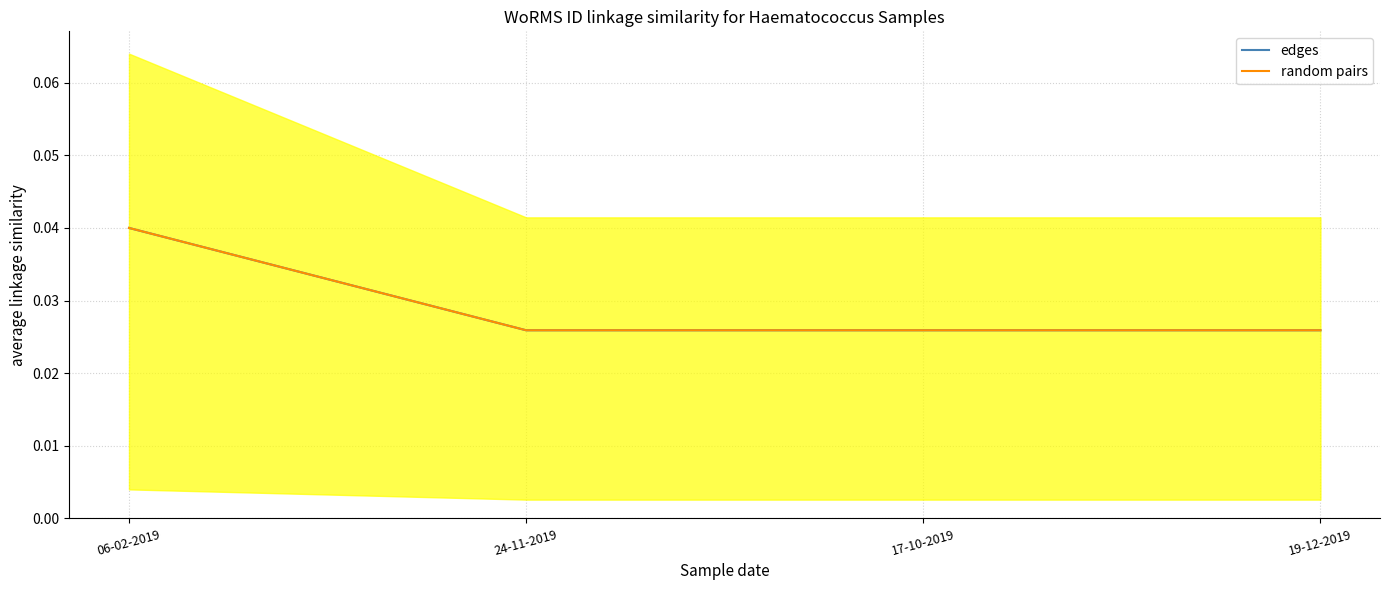

Reading left to right, what are all the values shown in this chart?

edges: 06-02-2019=0.0	24-11-2019=0.0	17-10-2019=0.0	19-12-2019=0.0
random pairs: 06-02-2019=0.0	24-11-2019=0.0	17-10-2019=0.0	19-12-2019=0.0